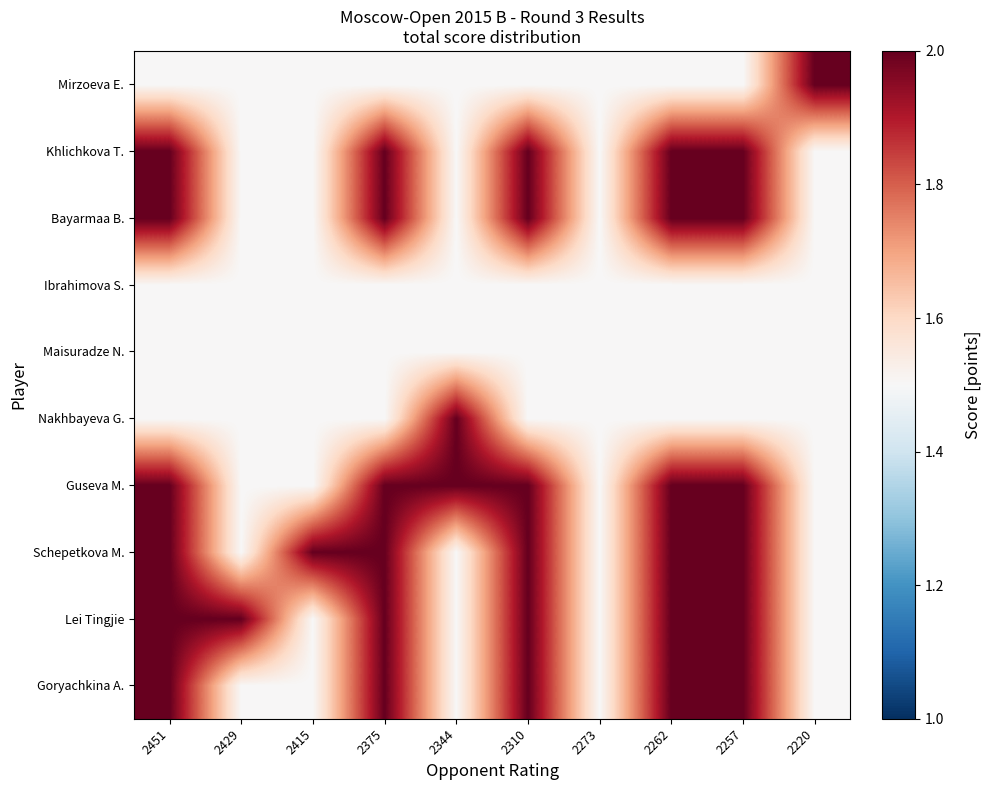

Which category has the highest value across all series?

2451